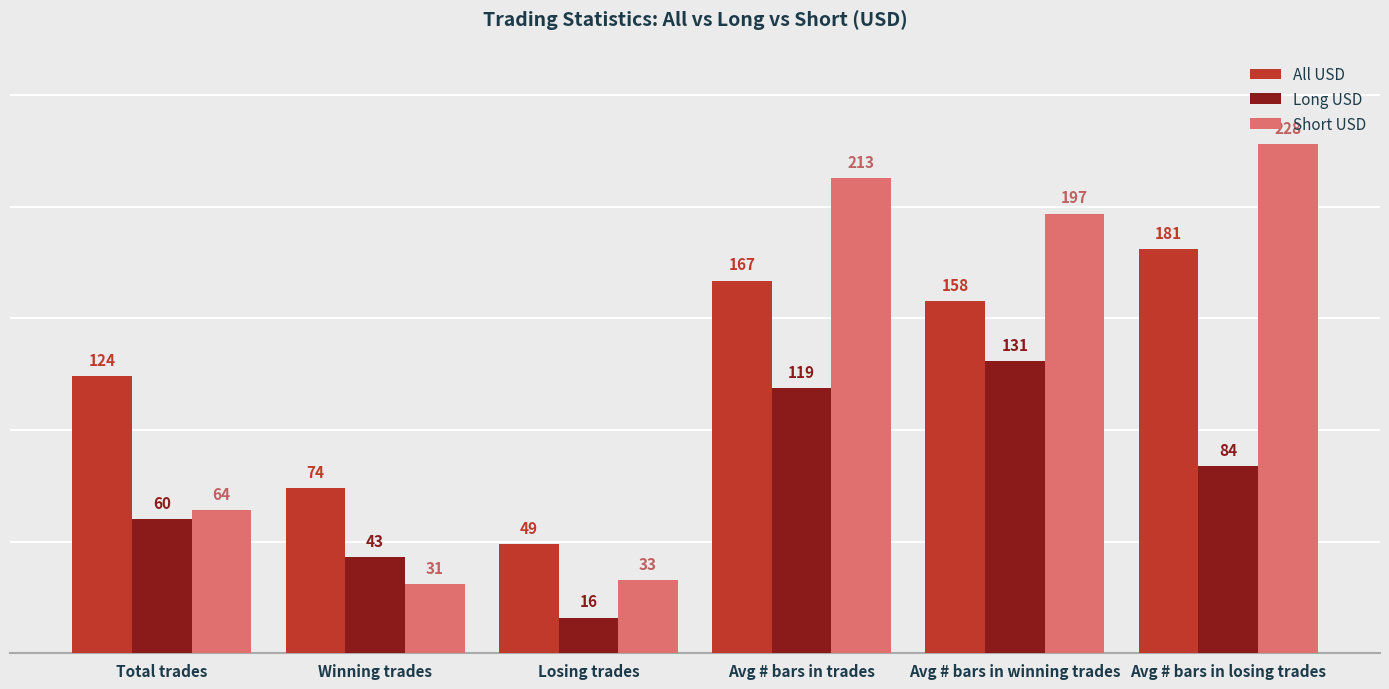

How many values in the Long USD series are below 84?

3